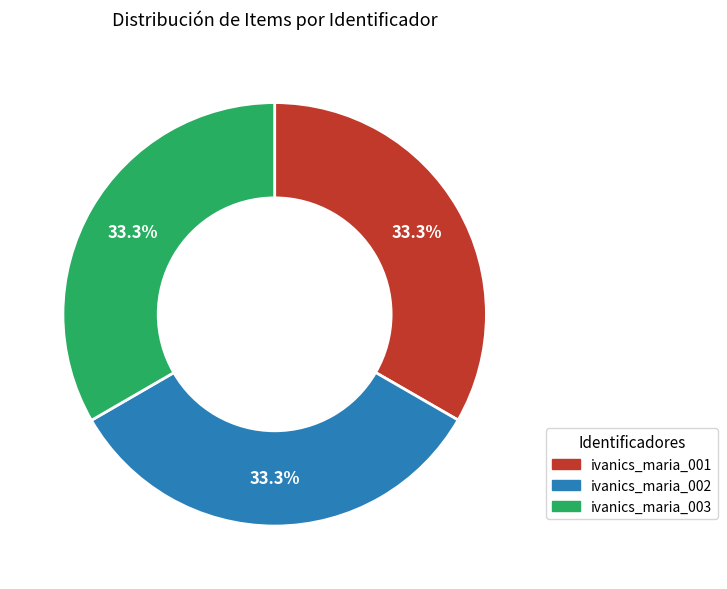

Approximately how many times larger is the value at ivanics_maria_003 compared to ivanics_maria_002?

1.0